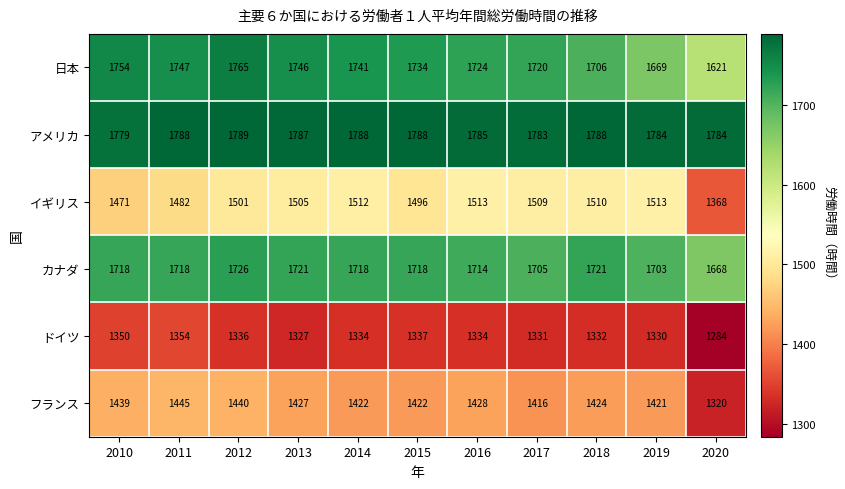

How many categories are shown in the chart?

11